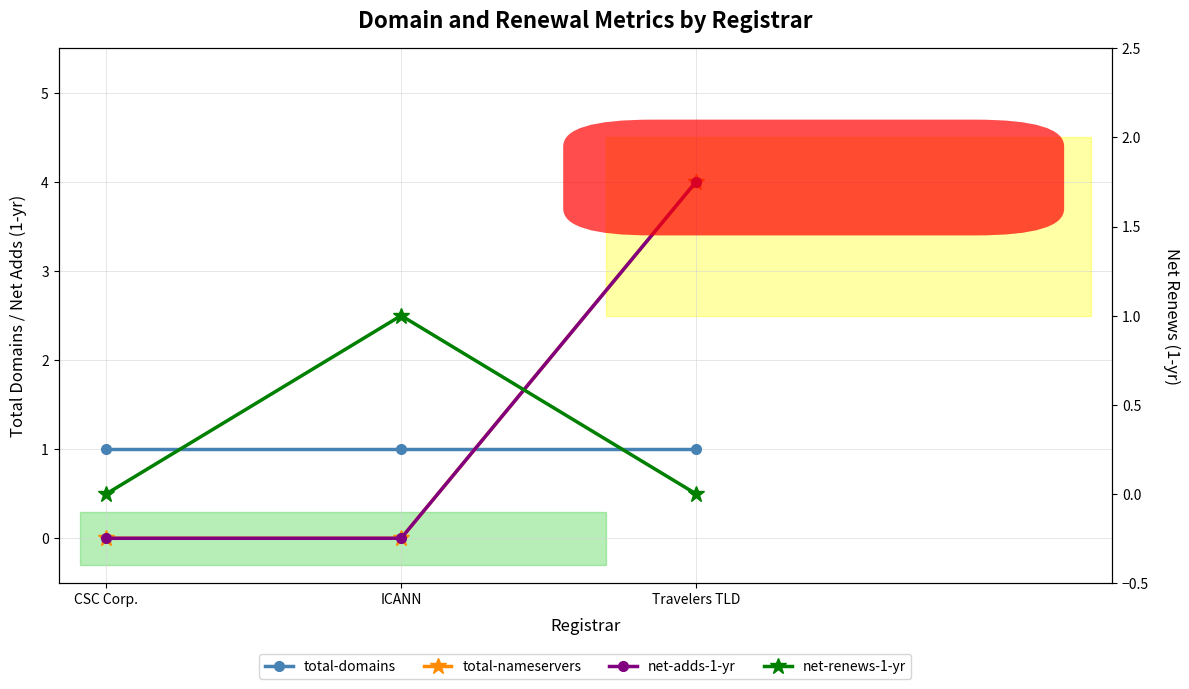

How many values in net-renews-1-yr are above zero?

1